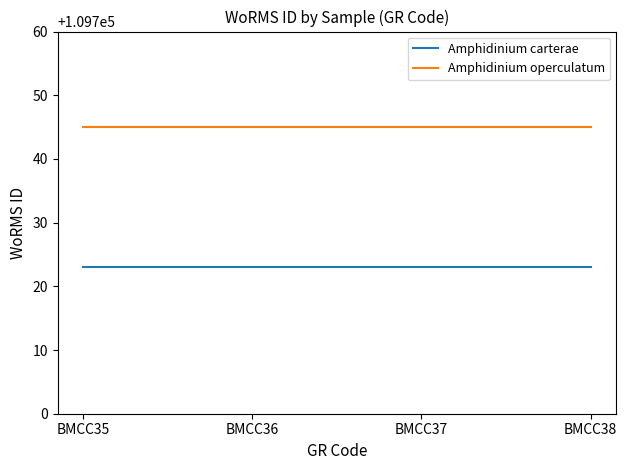

What is the spread (max minus min) of values at BMCC38?

22